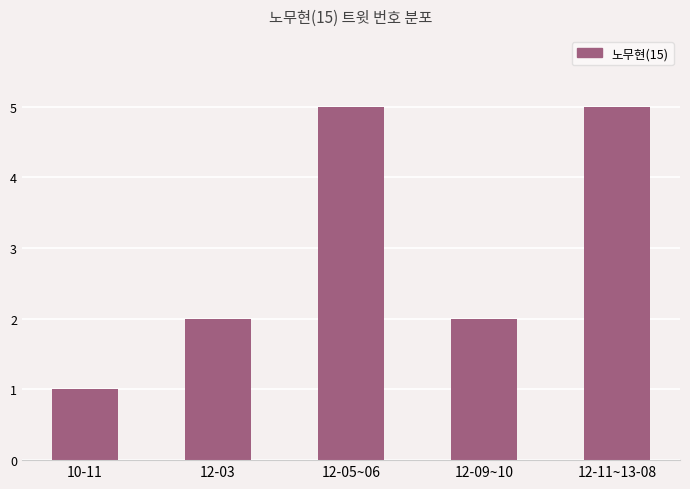

What is the average value?

3